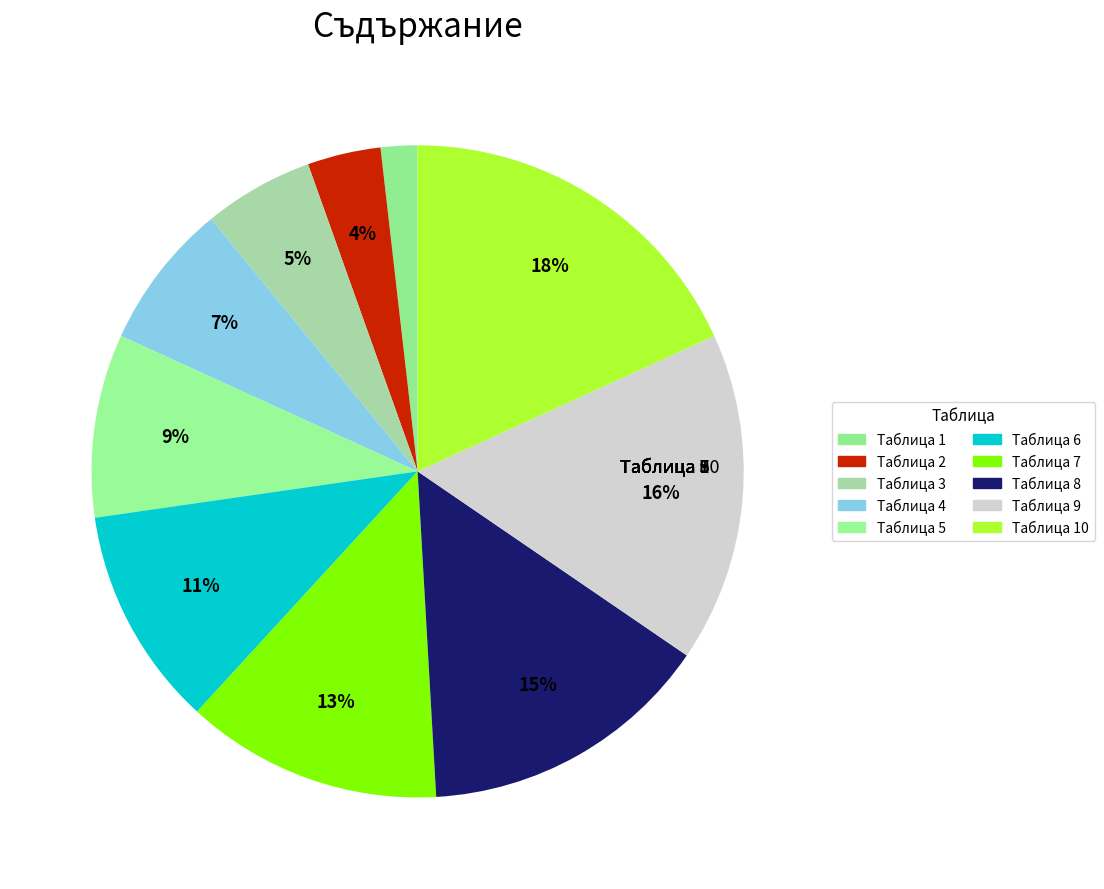

Does any single category account for the majority?

No